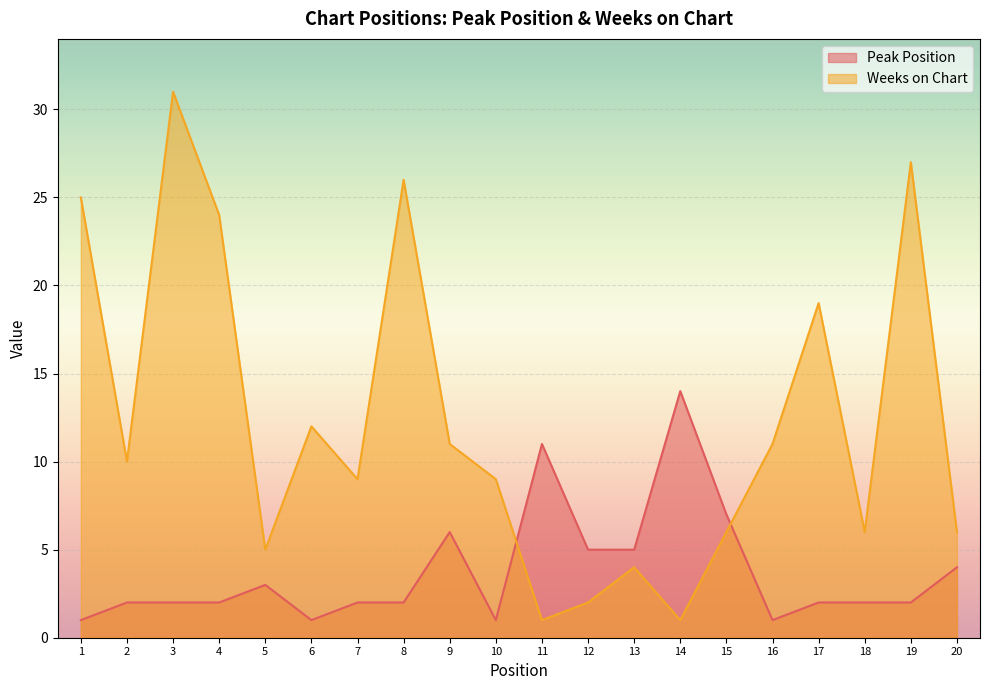

True or false: Weeks on Chart and Peak Position cross at least once.

True